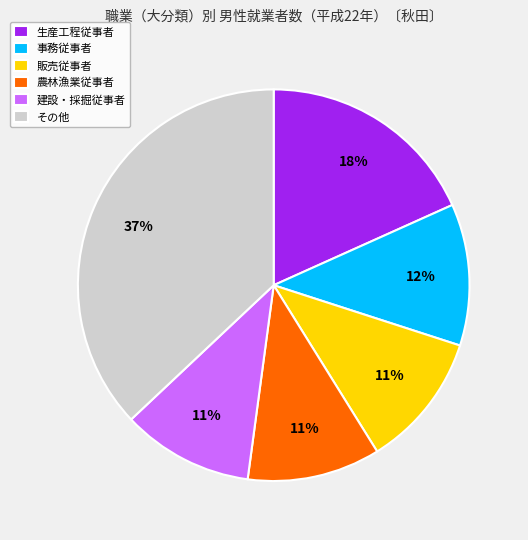

Do 農林漁業従事者 and その他 together represent more than half of the pie?

No